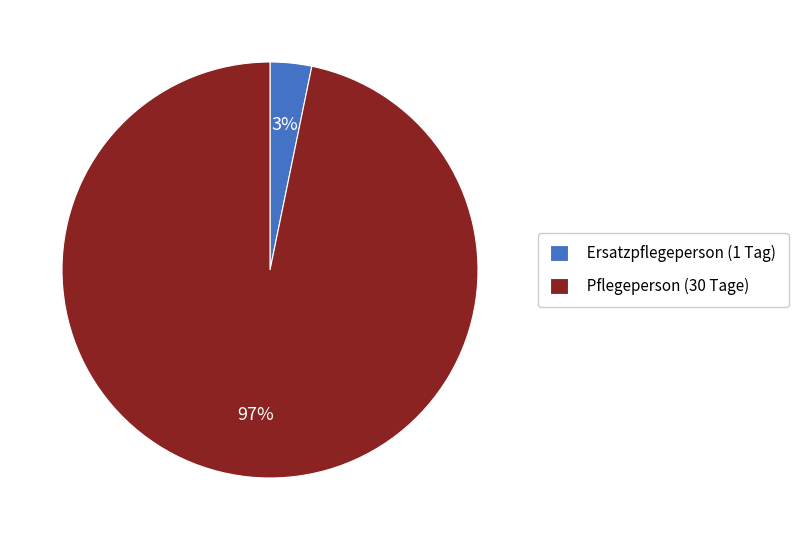

Which category has the smallest portion of the pie?

Ersatzpflegeperson